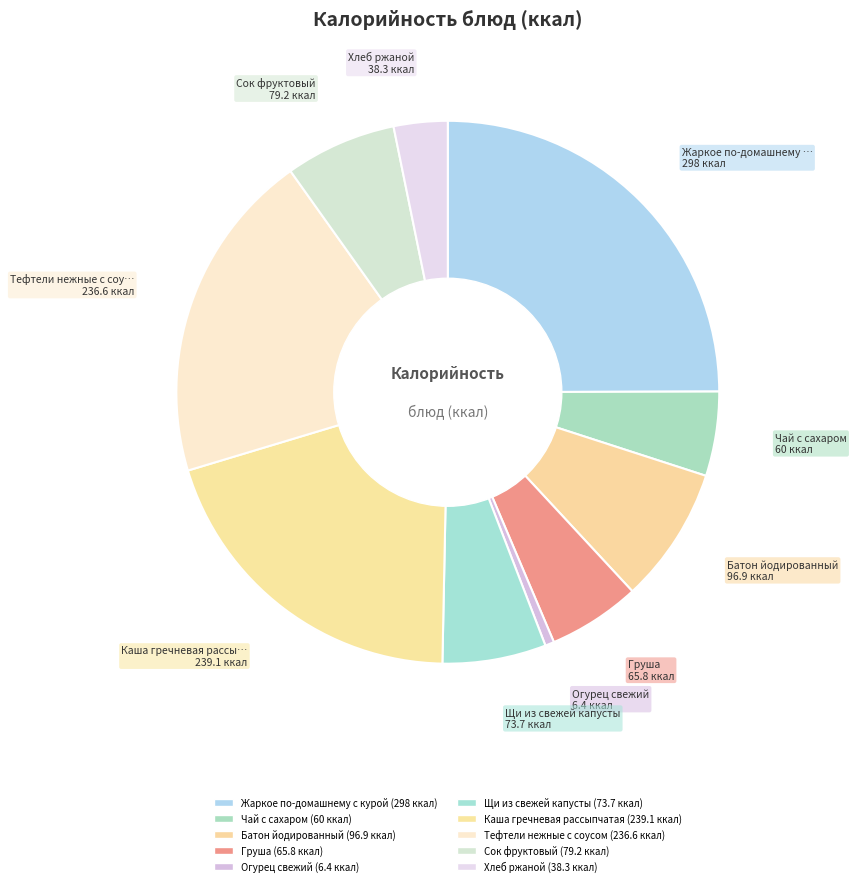

How many segments does this pie chart have?

10